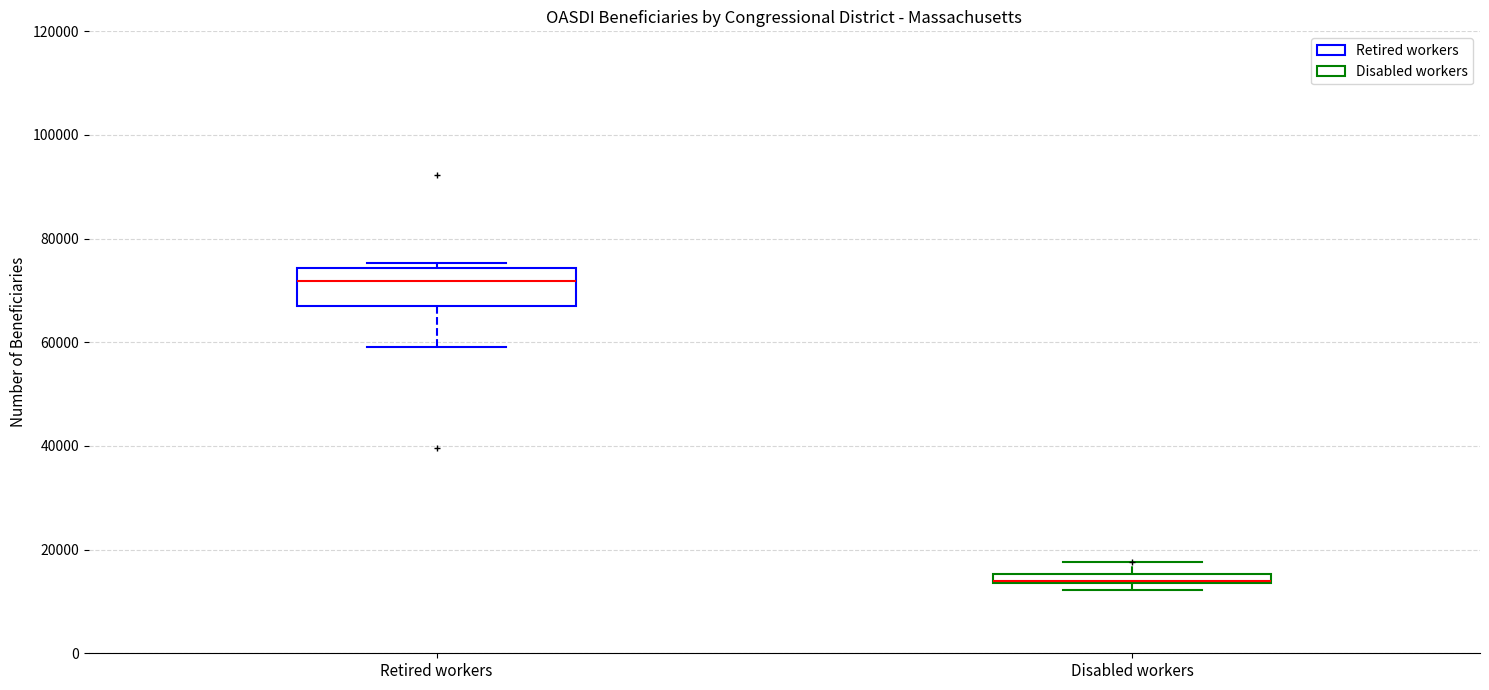

Comparing the boxes themselves (not the whiskers), which one is the tallest?

Retired workers